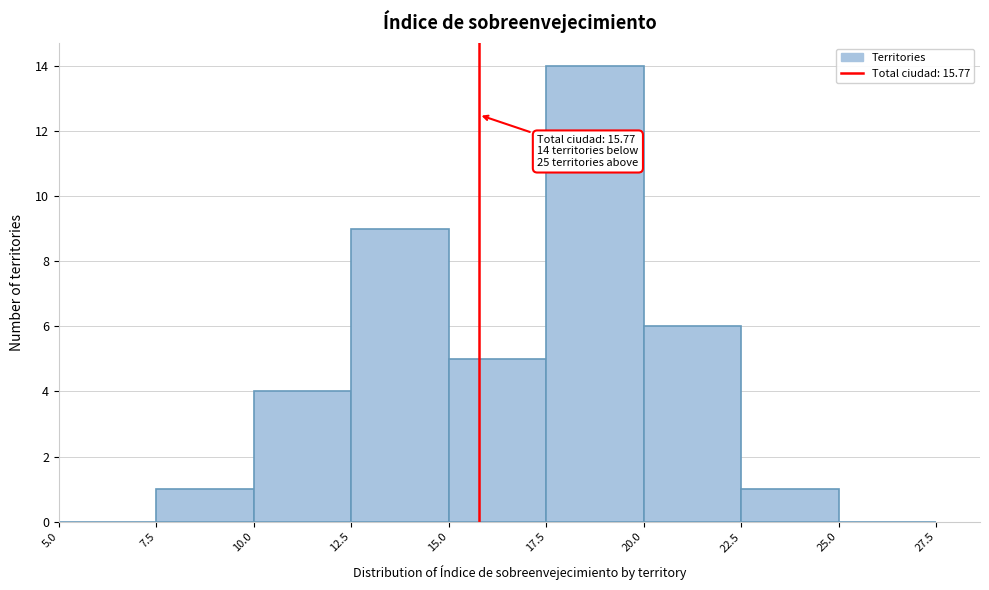

Which range on the x-axis has the tallest bar?

17.5 to 20.0